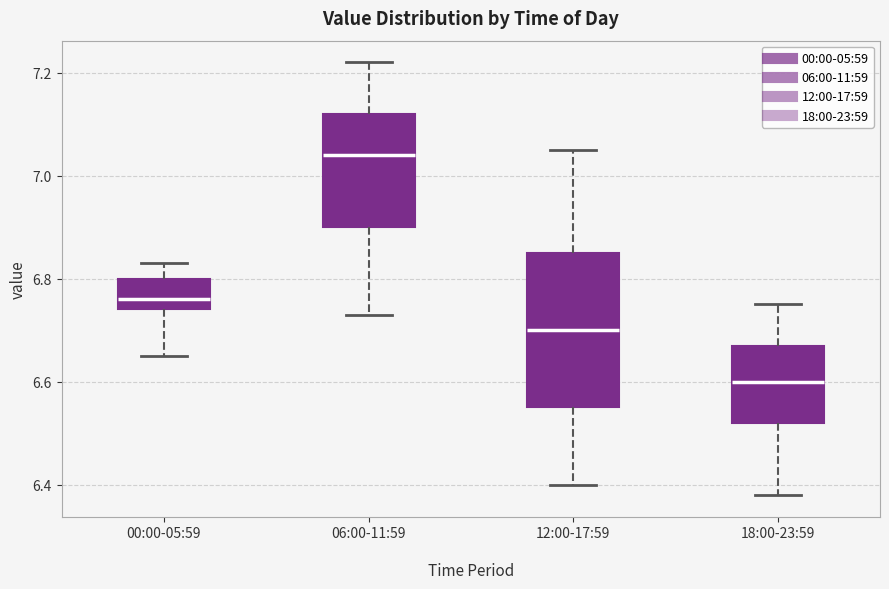

Which box's median line is the lowest?

18:00-23:59